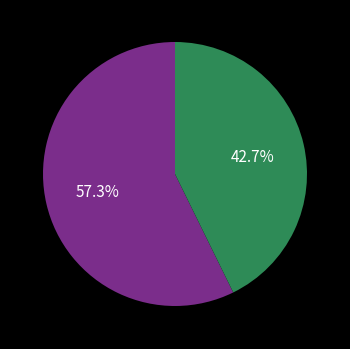

Is there any slice that represents more than half of the pie?

Yes